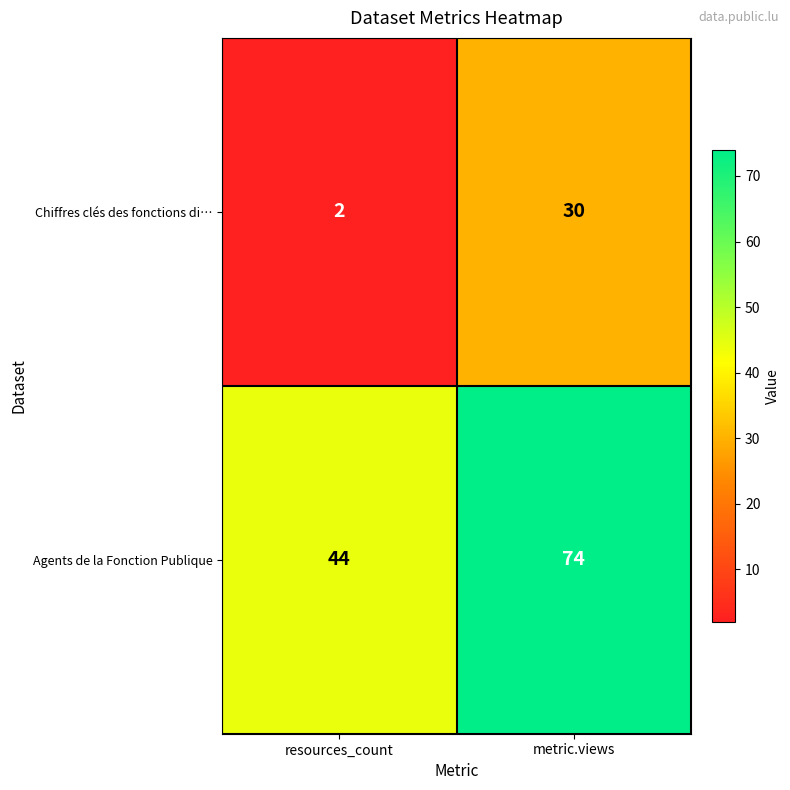

What is the minimum value shown in the chart?

2